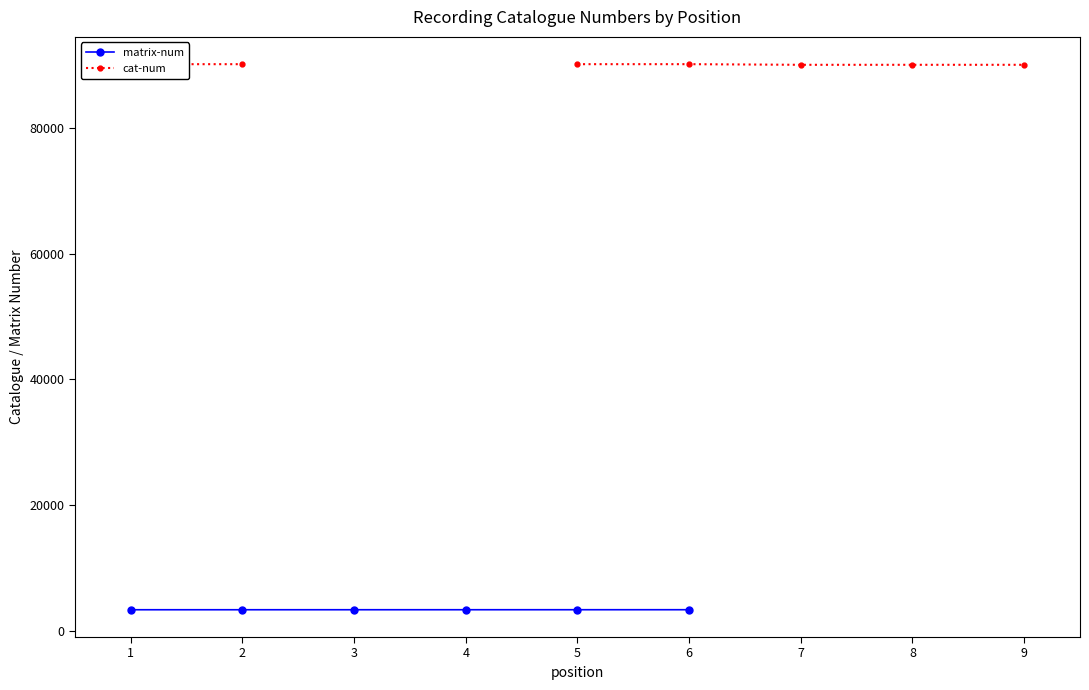

What is the difference between the highest and lowest values at 1?

86694.0